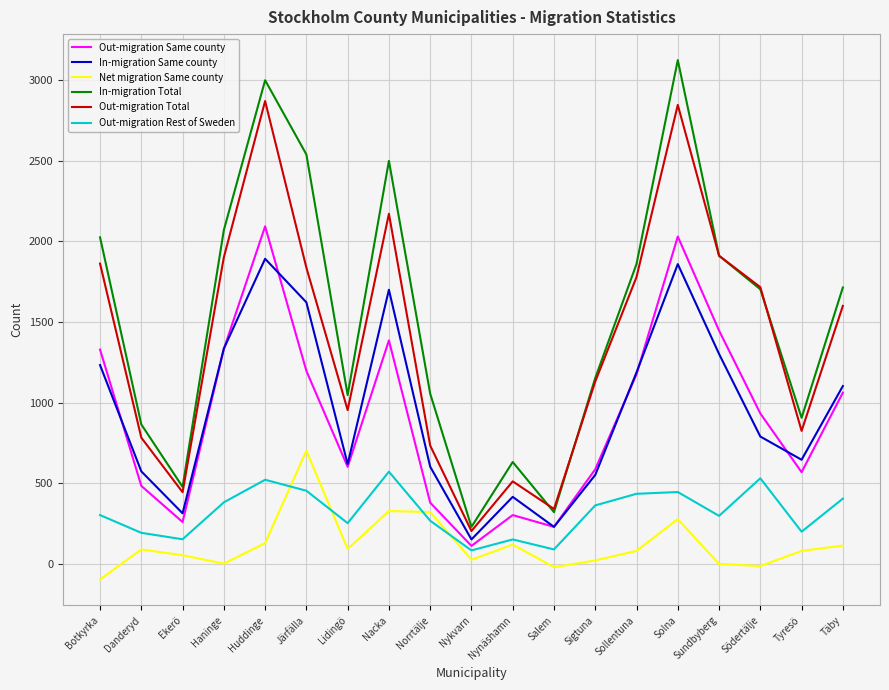

Which series has the largest range (max minus min)?

In-migration Total